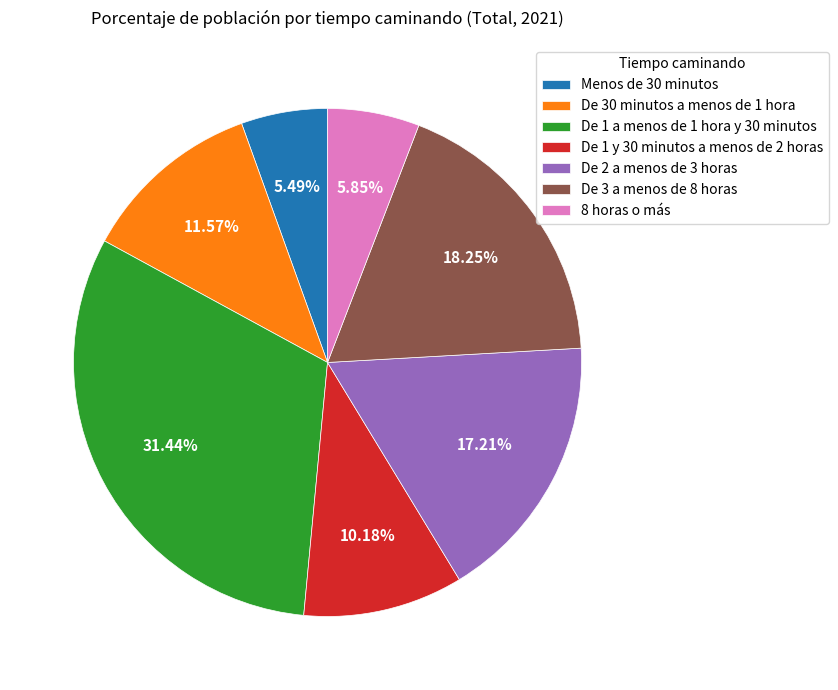

Between 8 horas o más and De 3 a menos de 8 horas, which is larger?

De 3 a menos de 8 horas